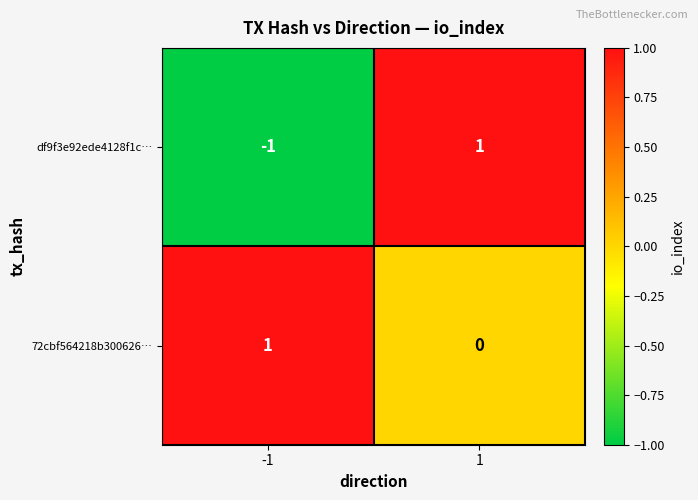

Which series has the largest total across all categories?

72cbf564218b300626…